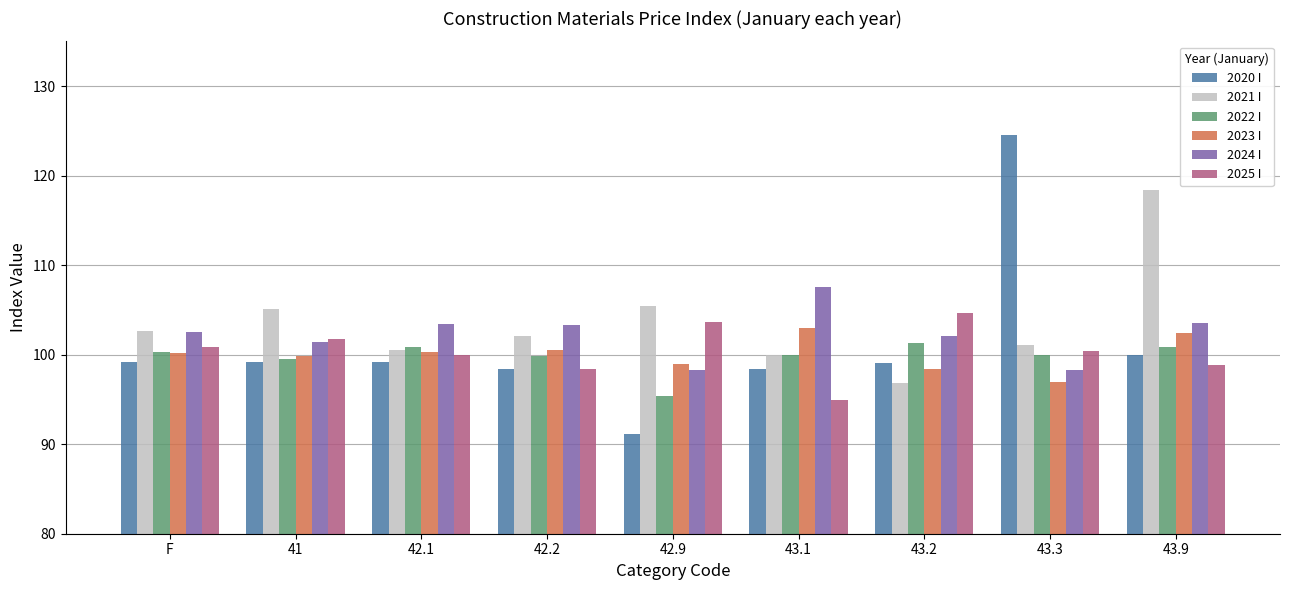

What are all the series names shown in the legend?

2020 I, 2021 I, 2022 I, 2023 I, 2024 I, 2025 I